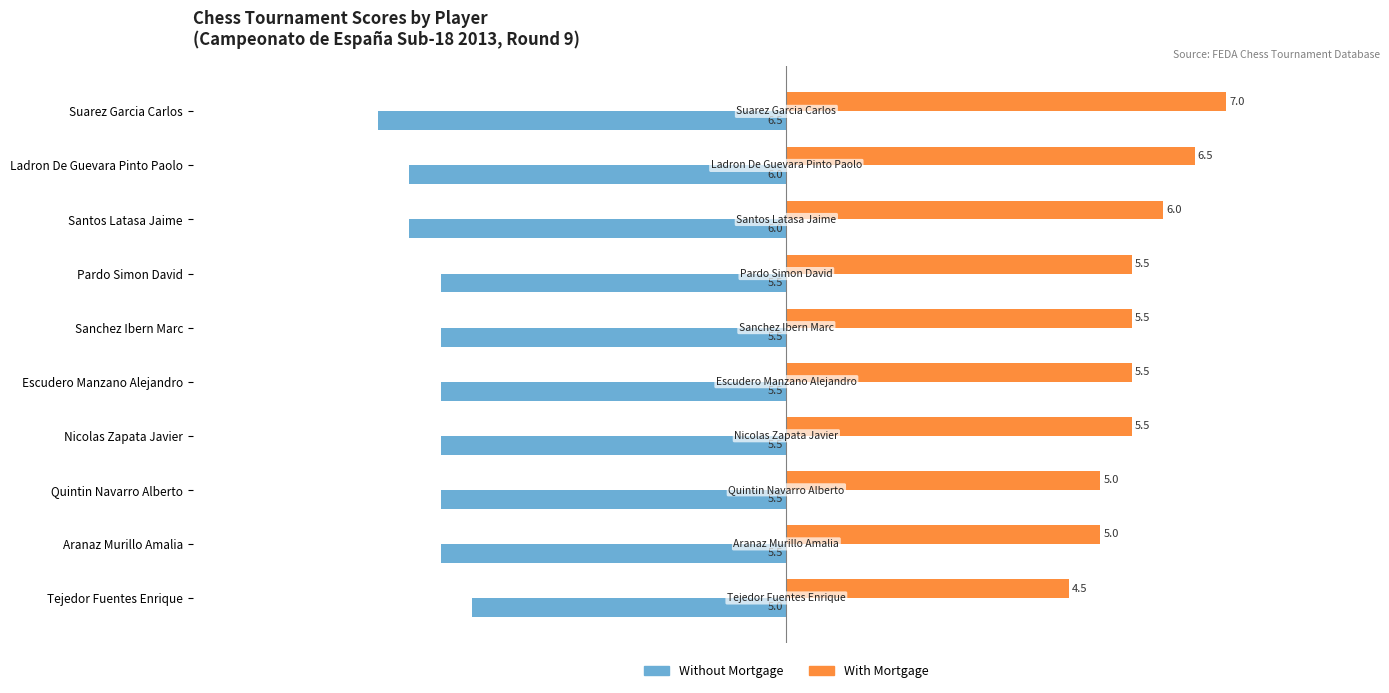

Count the number of data series in this chart.

2